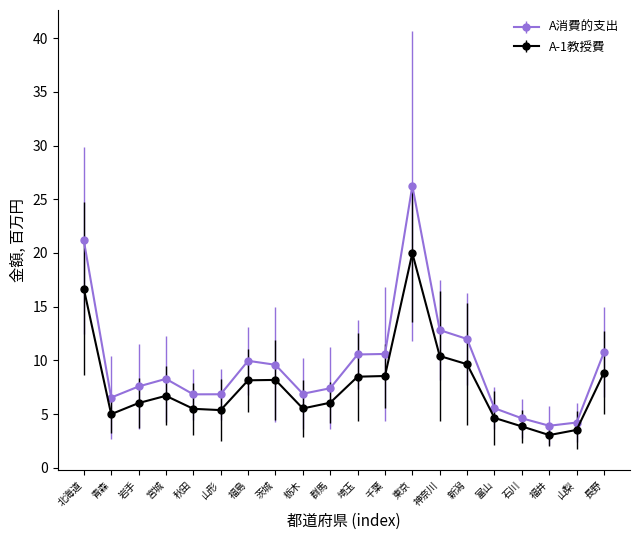

What is the value of the A-1教授費 point at the 2nd from the left?

5.0